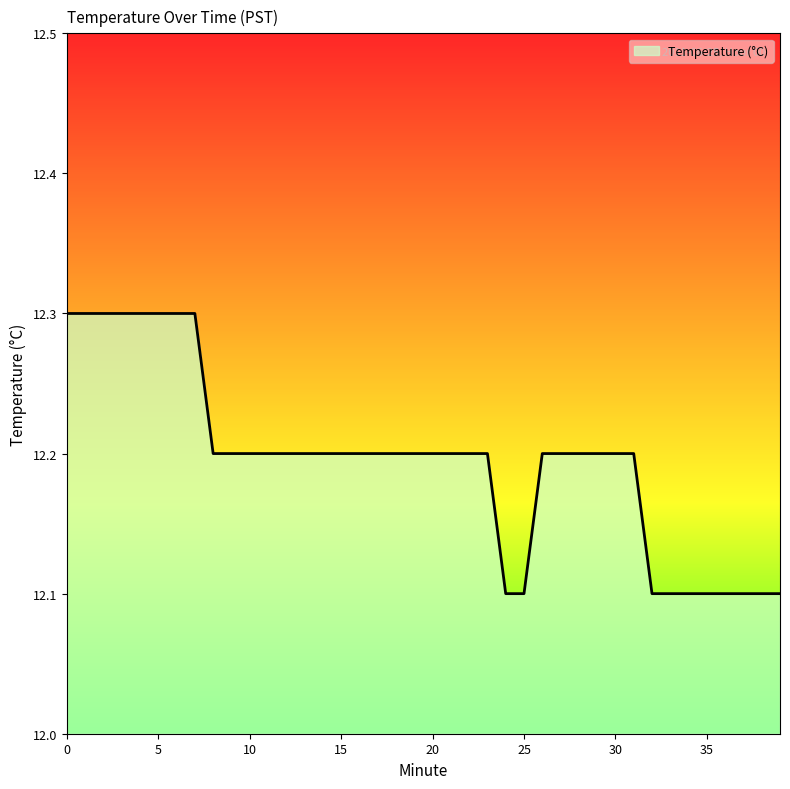

What is the difference between the maximum and minimum values?

0.2